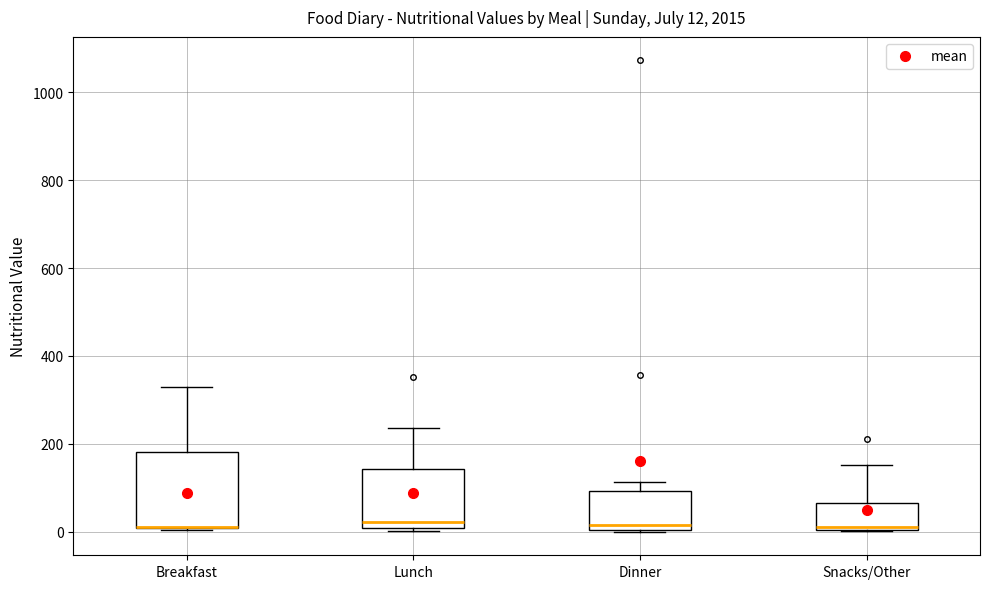

Comparing the boxes themselves (not the whiskers), which one is the tallest?

Breakfast